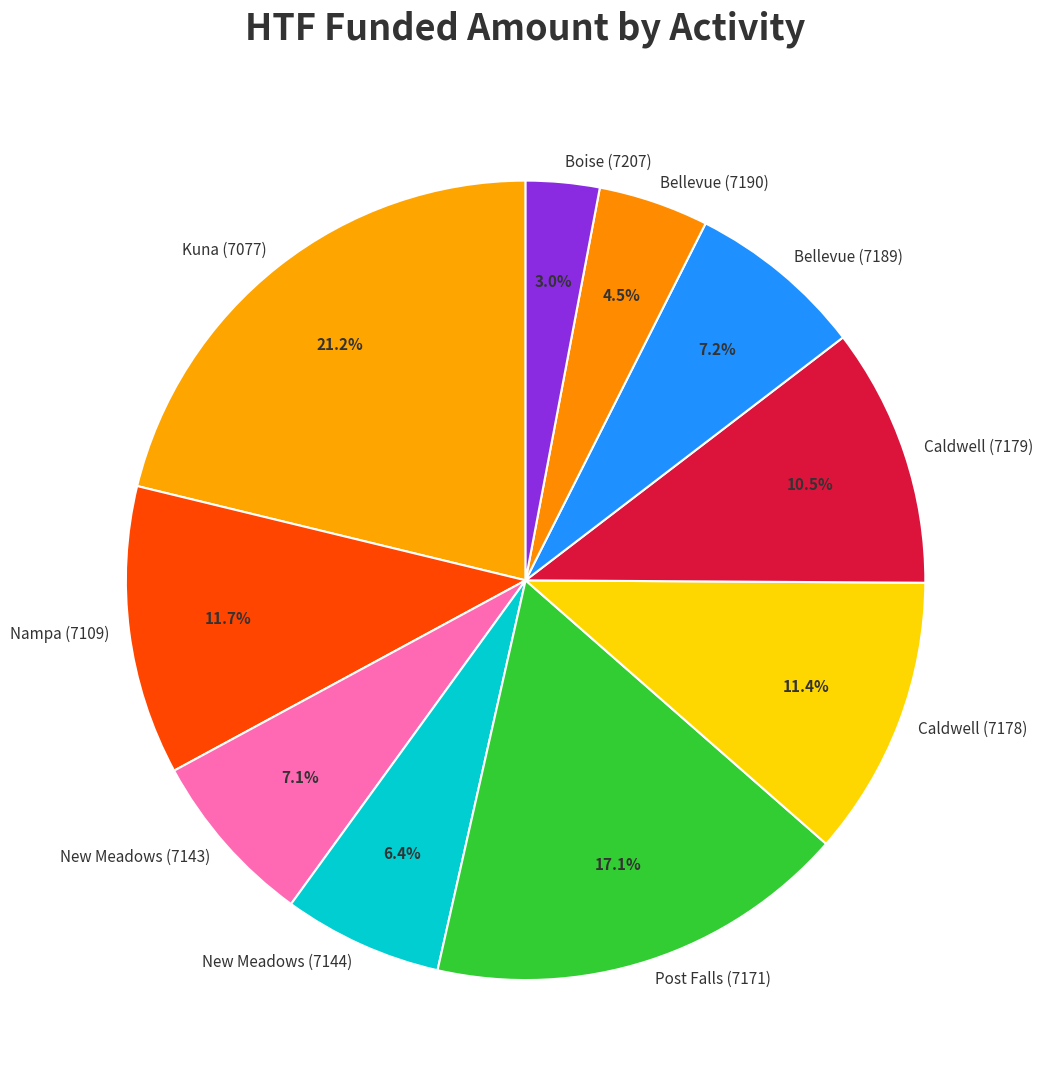

Does New Meadows (7144) represent more than half of the total?

No